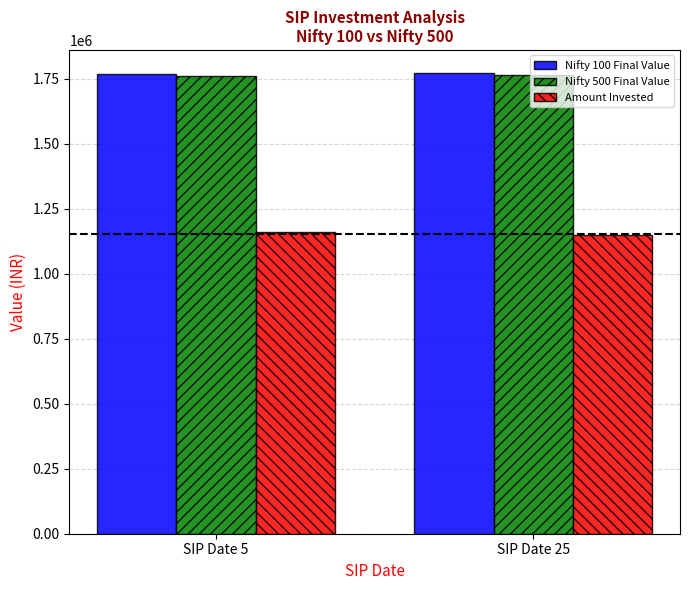

How many values in the Nifty 500 Final Value series exceed 1767007?

1